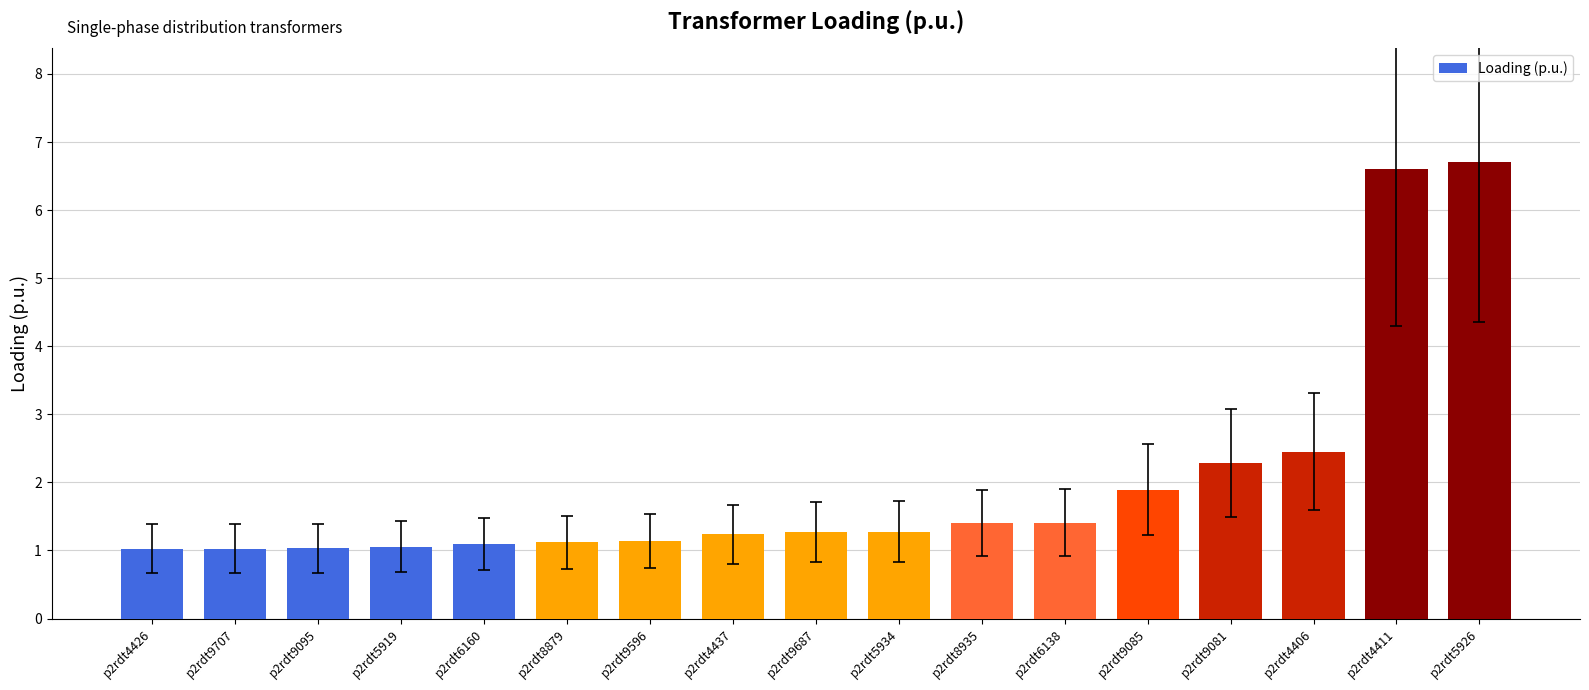

How many bars are there in total?

17